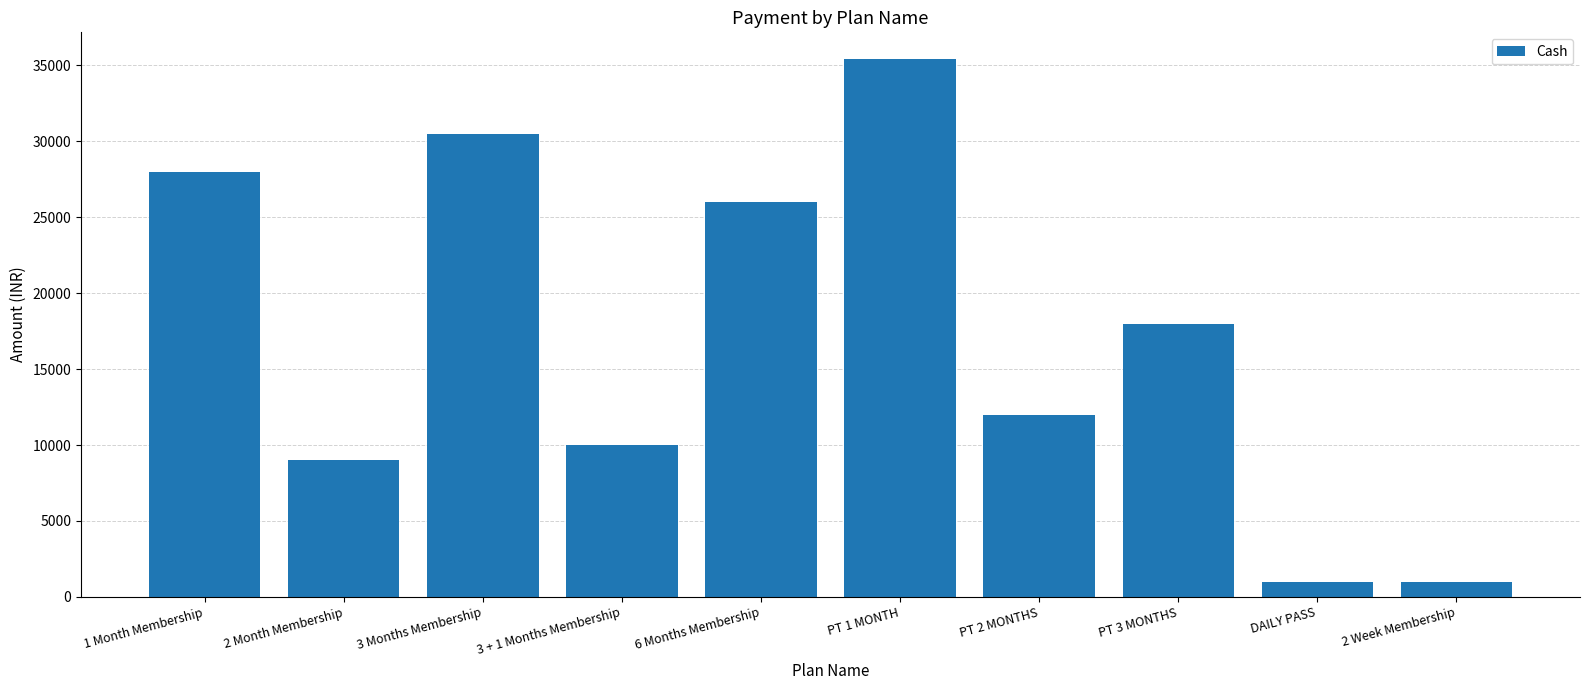

What is the difference between the values at PT 3 MONTHS and 2 Week Membership?

17000